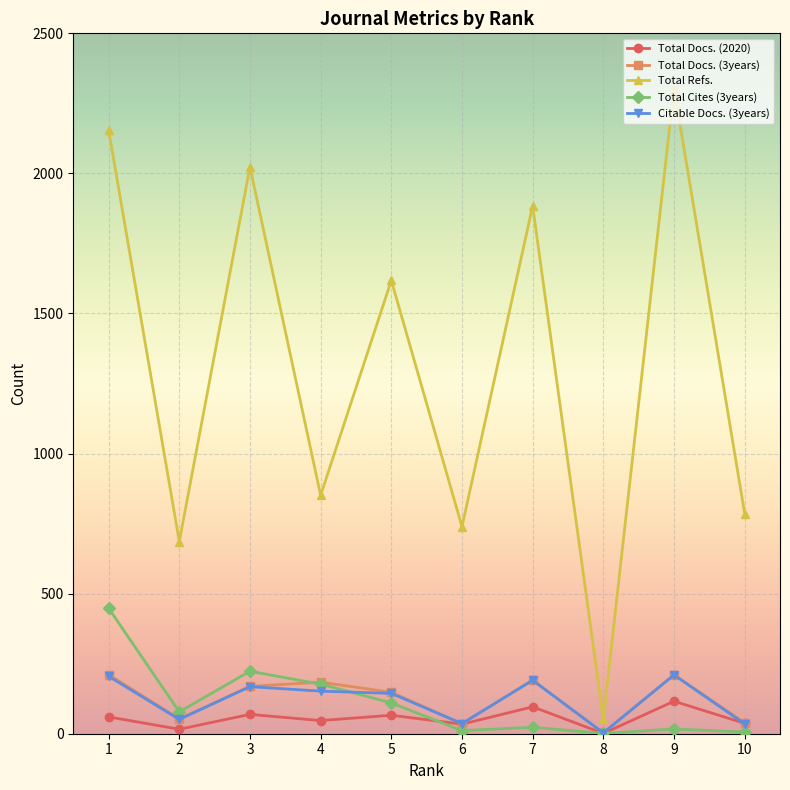

Is it true that Total Docs. (2020) equals 16 at 2?

True